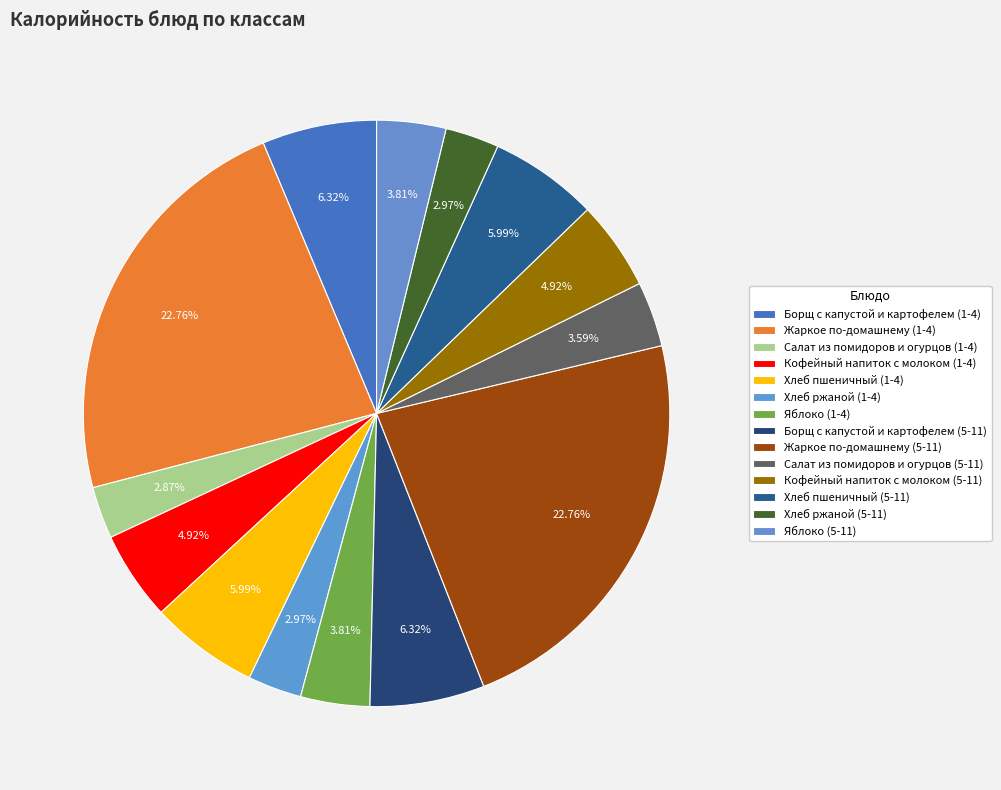

Rank the categories by value from highest to lowest.

Жаркое по-домашнему (1-4), Жаркое по-домашнему (5-11), Борщ с капустой и картофелем (1-4), Борщ с капустой и картофелем (5-11), Хлеб пшеничный (1-4), Хлеб пшеничный (5-11), Кофейный напиток с молоком (1-4), Кофейный напиток с молоком (5-11), Яблоко (1-4), Яблоко (5-11), Салат из помидоров и огурцов (5-11), Хлеб ржаной (1-4), Хлеб ржаной (5-11), Салат из помидоров и огурцов (1-4)